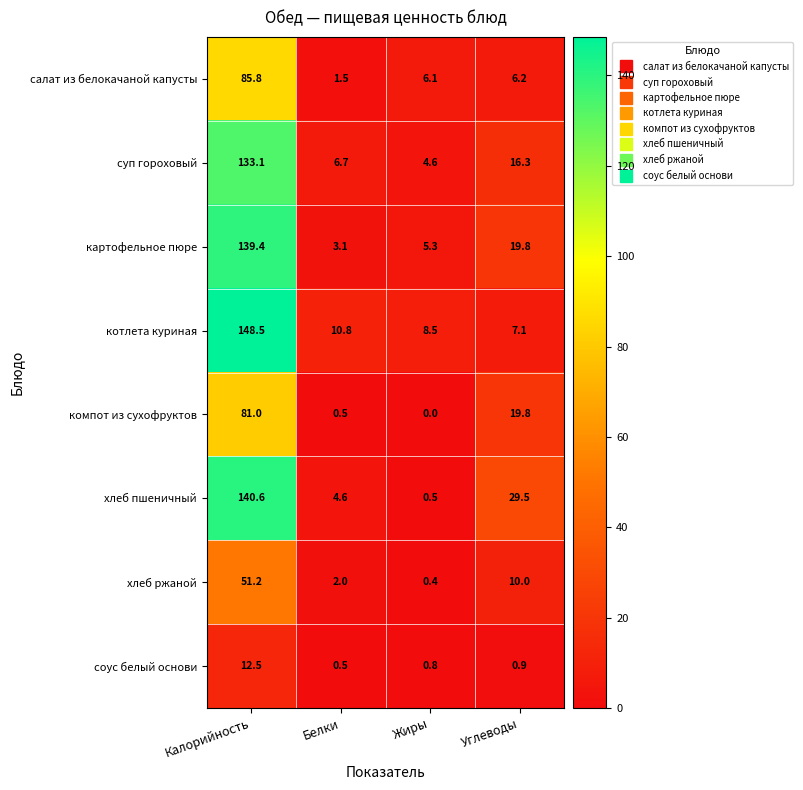

At Жиры, list the series in order from largest to smallest.

котлета куриная, салат из белокачаной капусты, картофельное пюре, суп гороховый, соус белый основи, хлеб пшеничный, хлеб ржаной, компот из сухофруктов